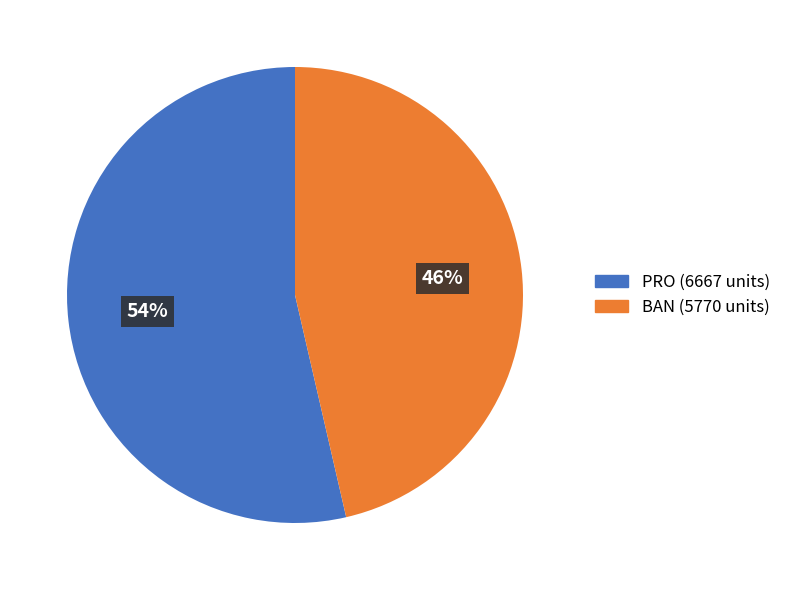

To the nearest percent, what is the average slice percentage?

50%